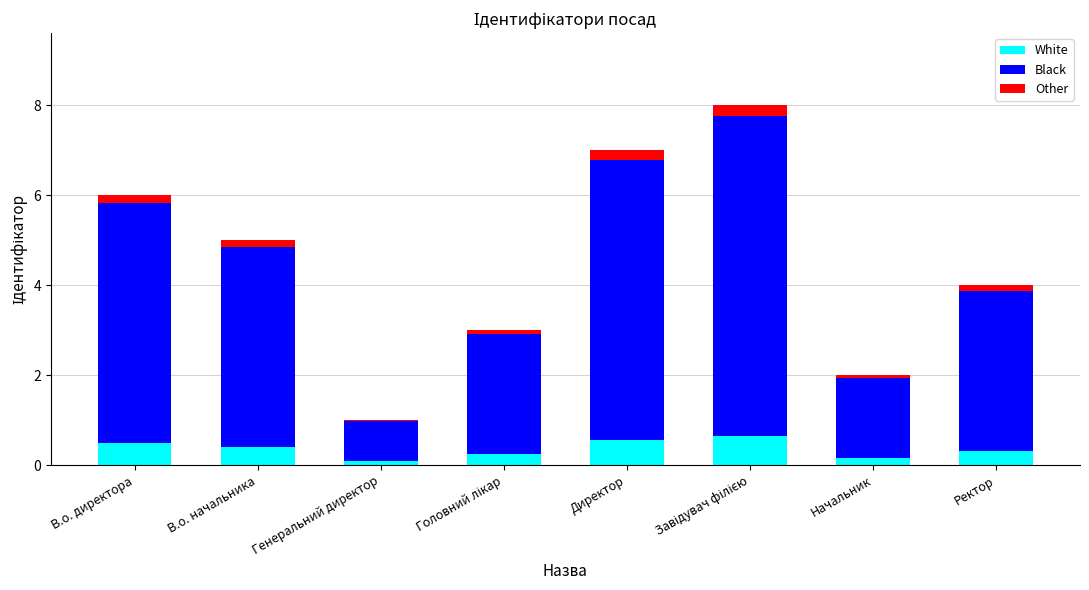

What is the average value of the White series?

0.4